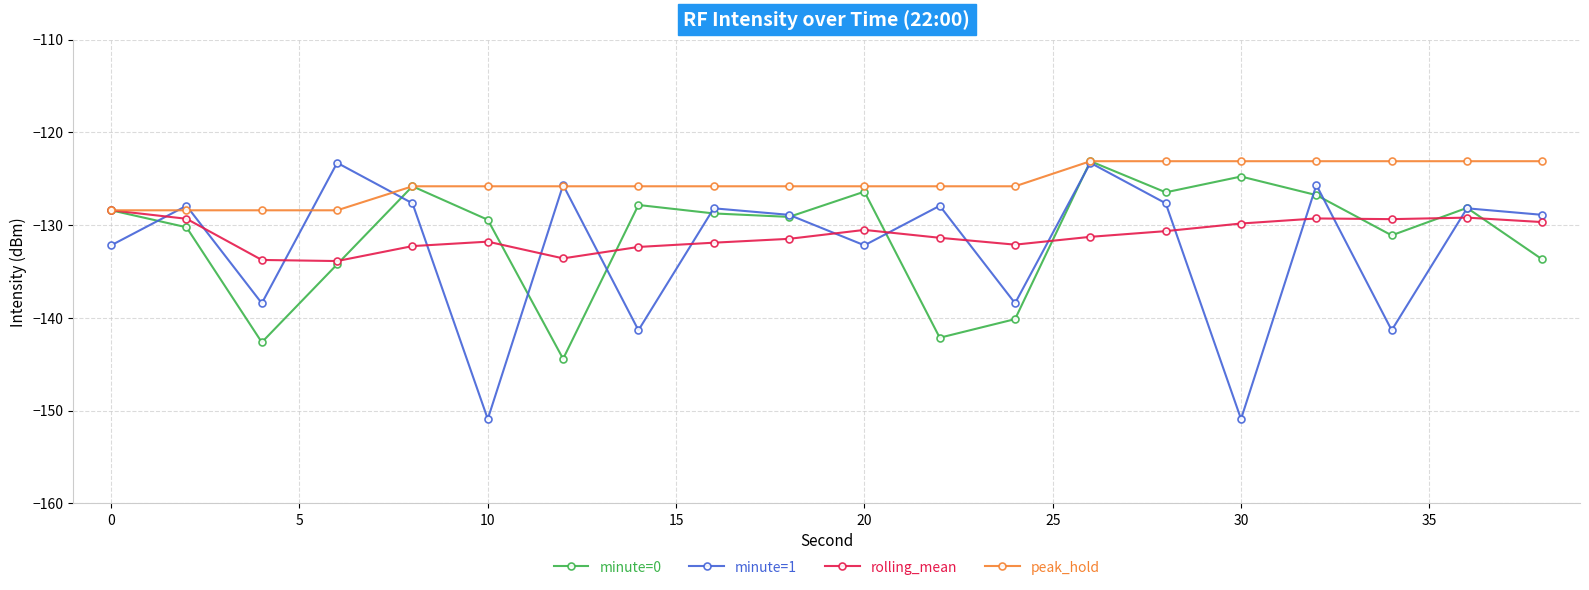

Which series has the largest range (max minus min)?

minute=1